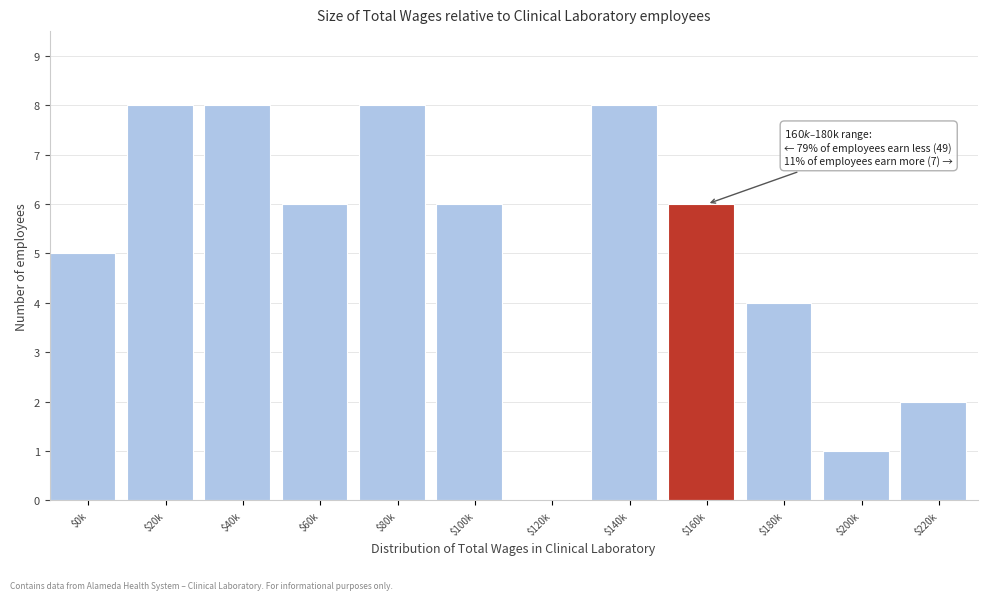

What is the sum of all values?

62